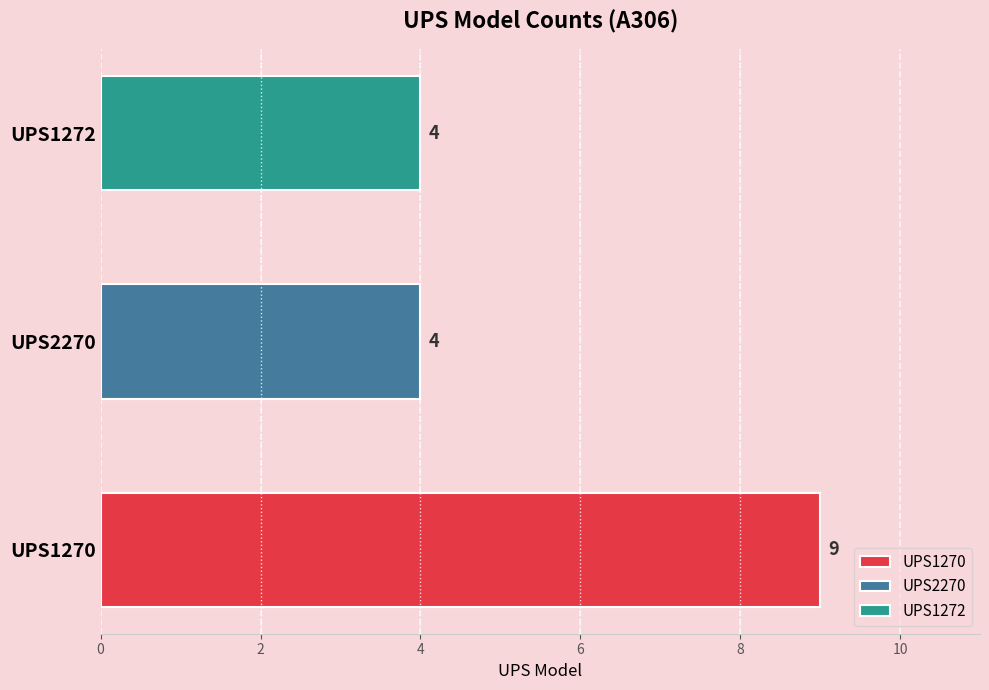

How many values are between 4 and 9?

3